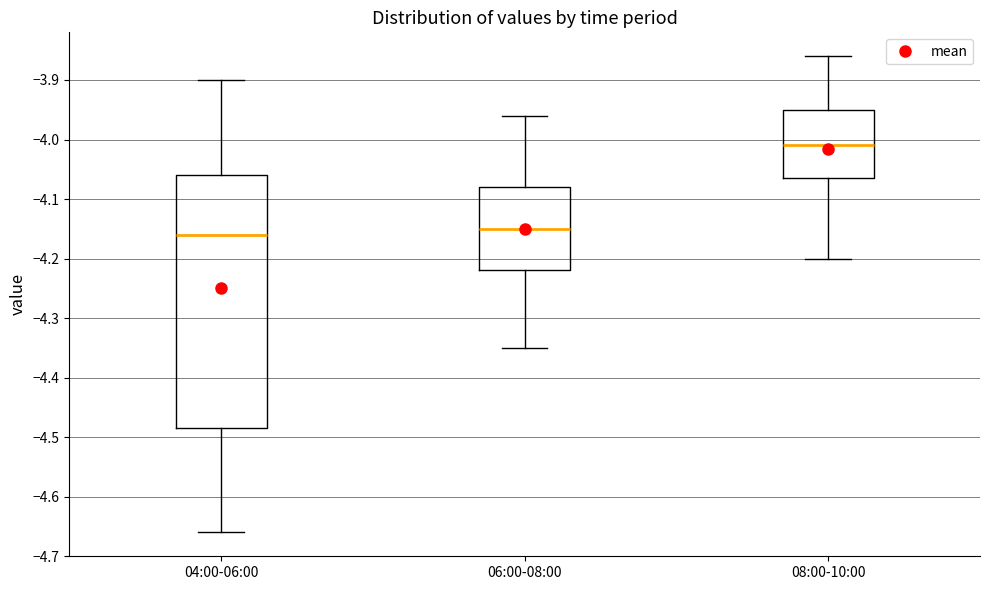

Reading left to right, read every box against the y-axis: the position of its median line, the range the box covers, and the ends of its whiskers. The values are not printed on the chart, so give them approximately, as read against the axis.

04:00-06:00: median -4.16, box -4.48 to -4.06, whiskers -4.66 to -3.90
06:00-08:00: median -4.15, box -4.22 to -4.08, whiskers -4.35 to -3.96
08:00-10:00: median -4.01, box -4.06 to -3.95, whiskers -4.20 to -3.86